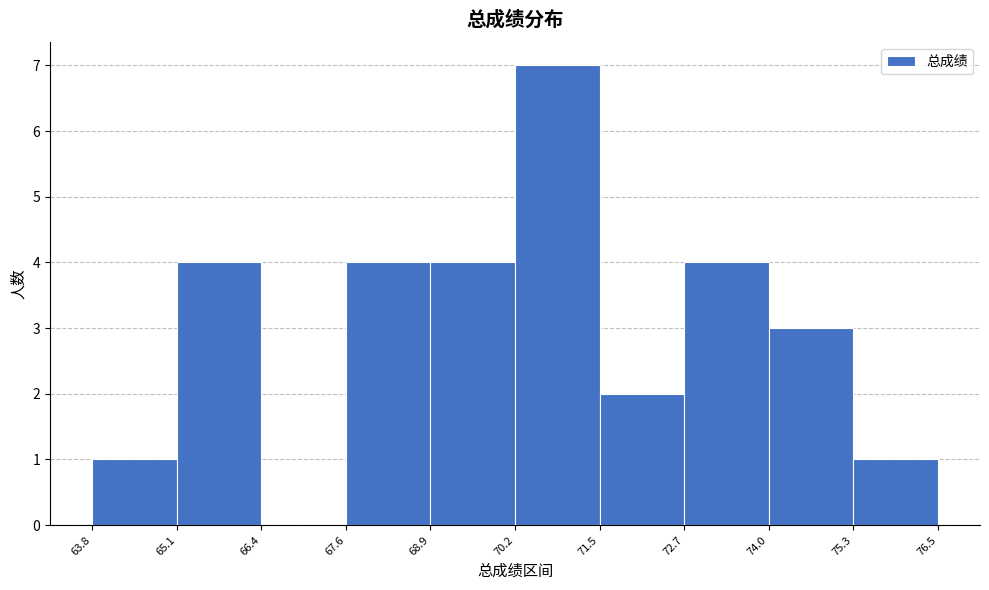

Which range on the x-axis has the tallest bar?

70.2 to 71.5